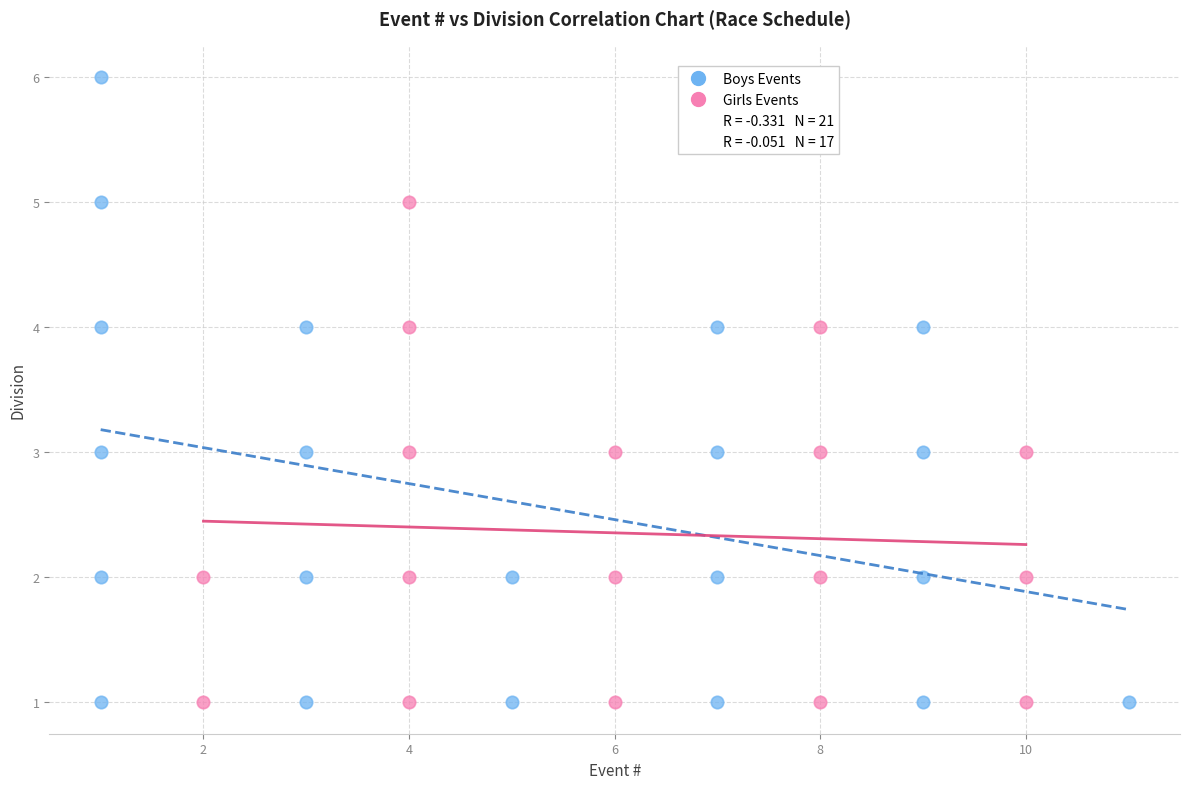

Which series reaches the maximum Y coordinate?

Boys Events